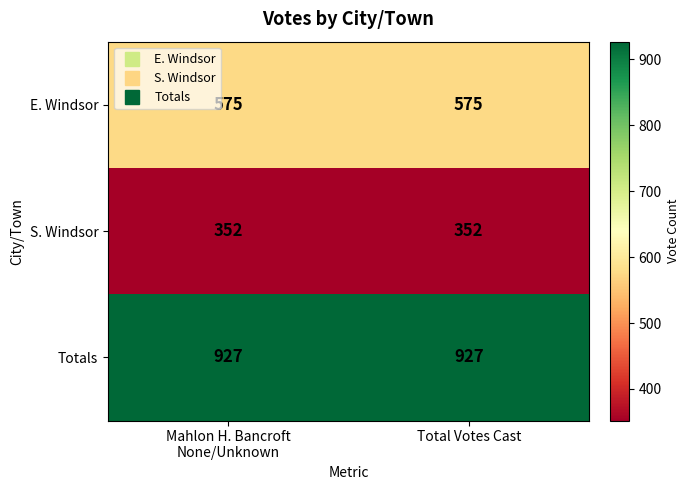

Rank the series by their average value, from highest to lowest.

Totals, E. Windsor, S. Windsor